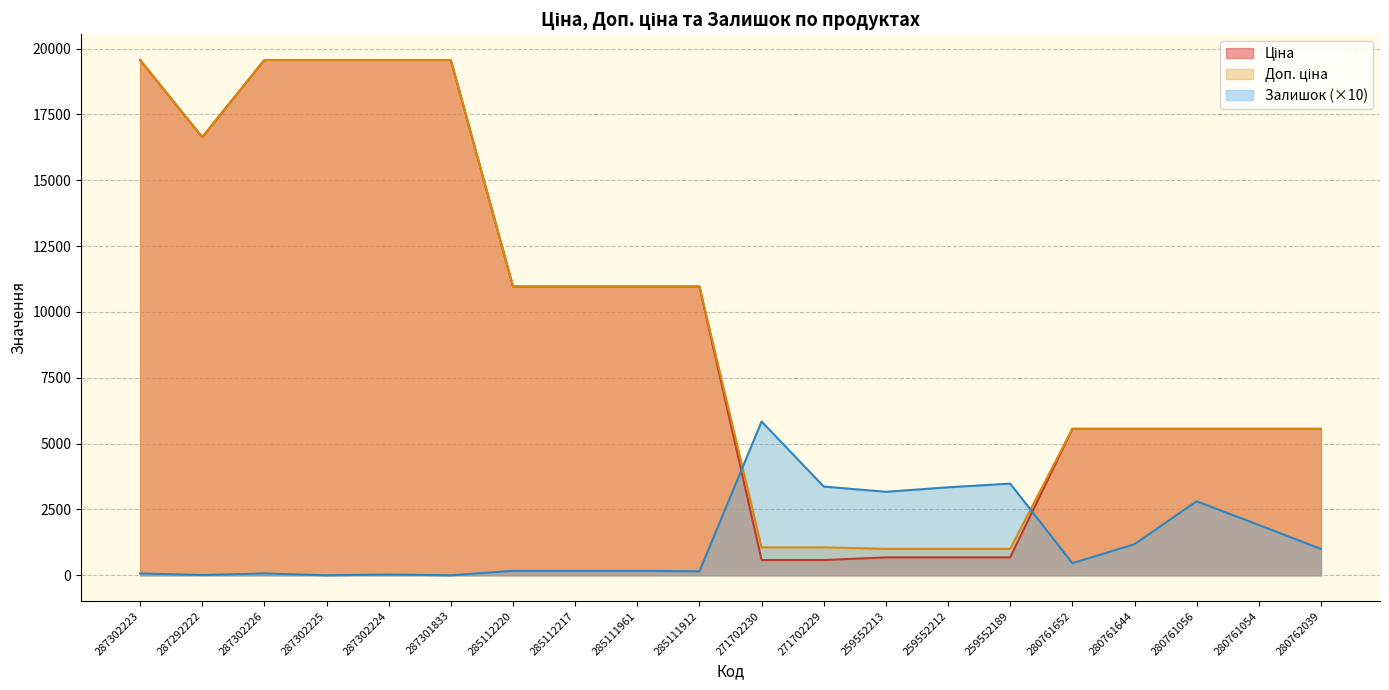

Between which two adjacent categories do Ціна and Залишок first intersect?

285111912 and 271702230